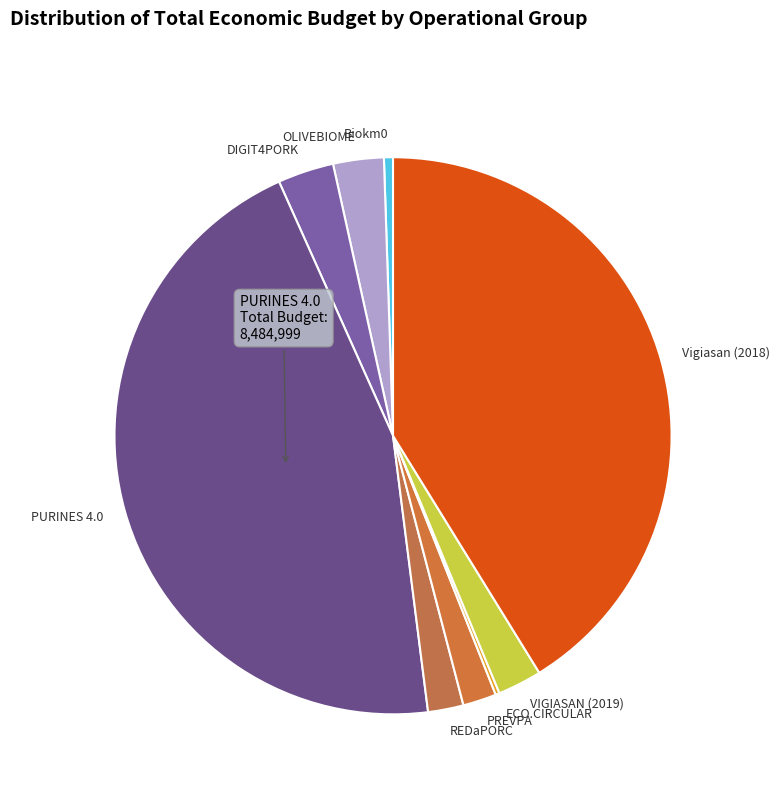

True or false: Biokm0 accounts for 11% of the total.

False